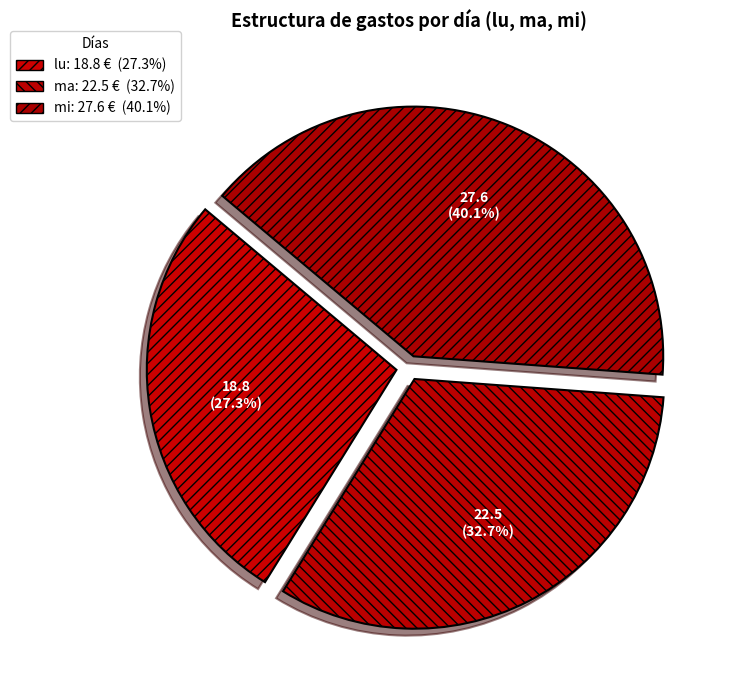

Does any single category account for the majority?

No